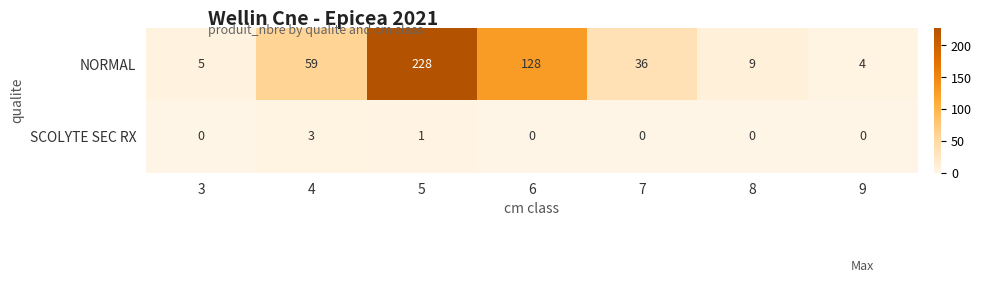

Between 4 and 9, which series saw the biggest shift?

NORMAL